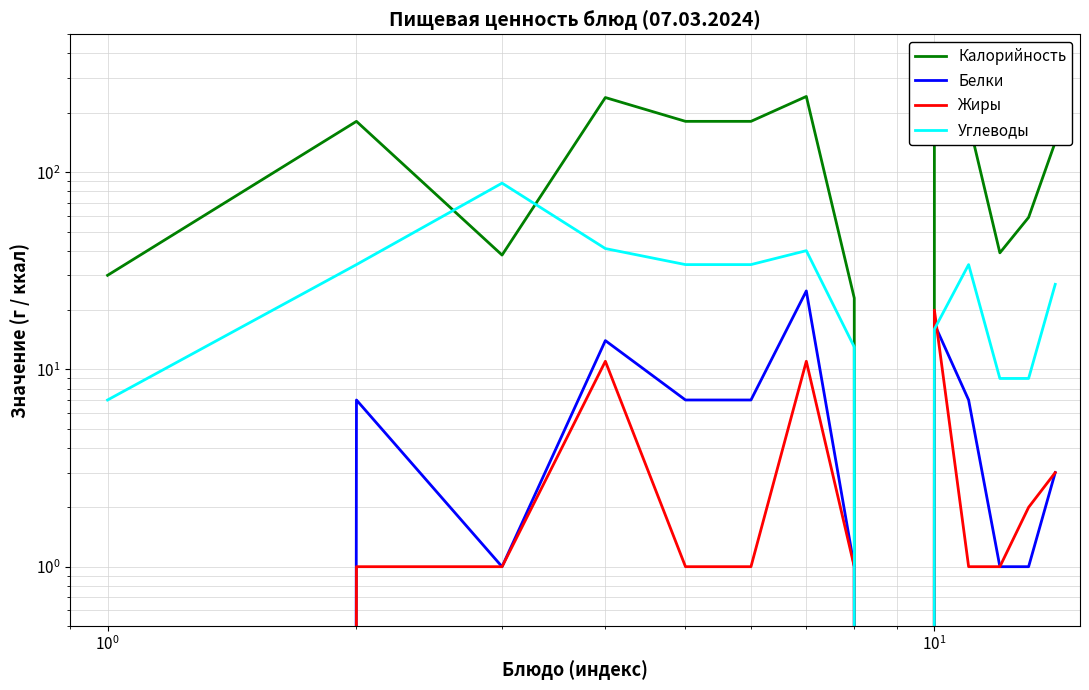

How many interior local valleys does the Углеводы series have?

1